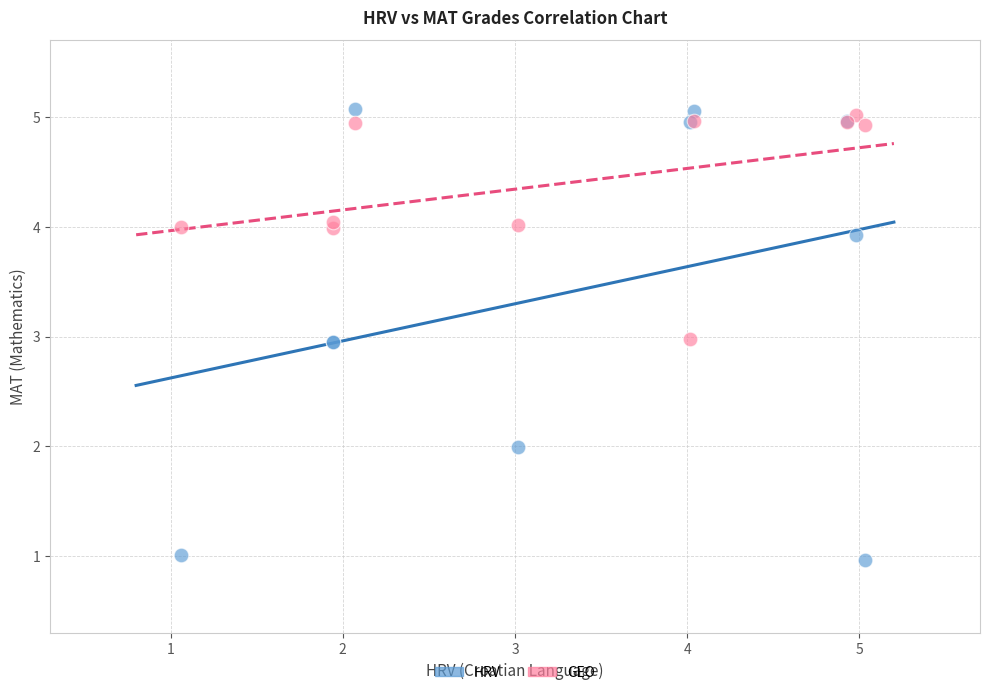

Which series contains the lowest Y value?

HRV